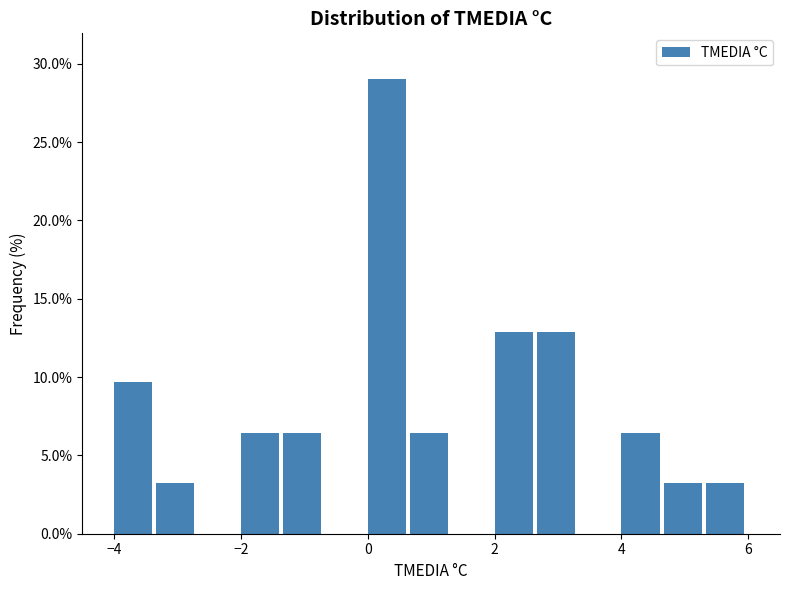

Around what value on the x-axis is the tallest bar? Give the approximate position of its centre, as read against the axis.

0.4